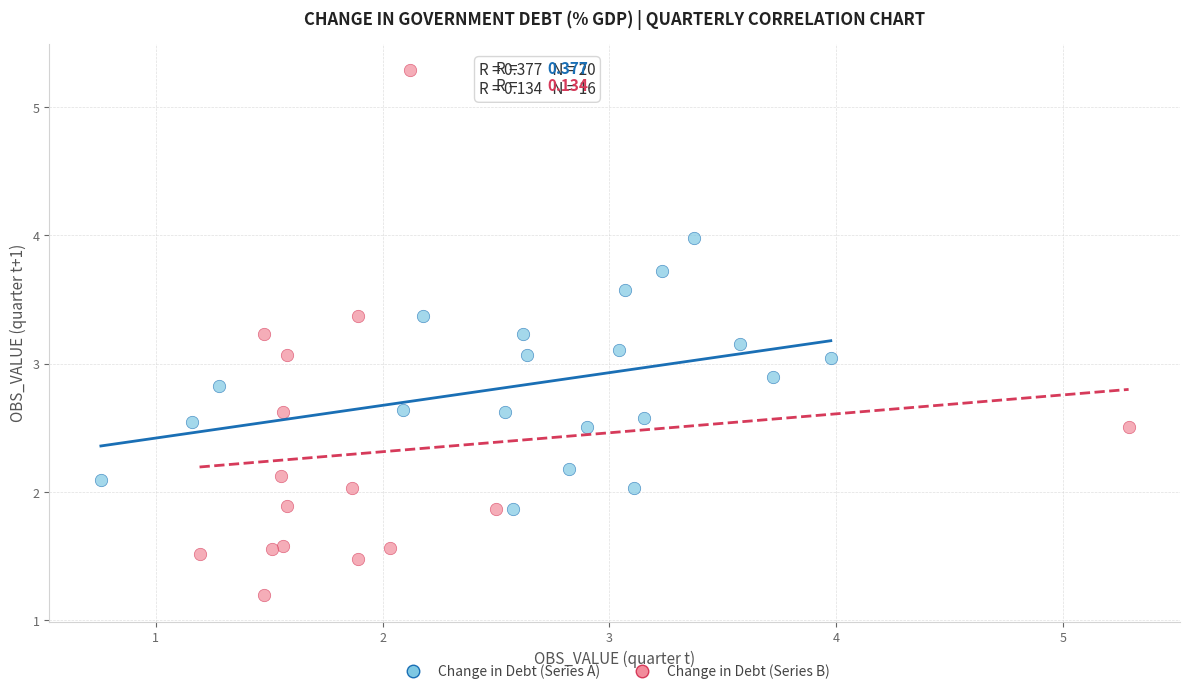

Which series contains the lowest Y value?

Change in Debt (Series B)